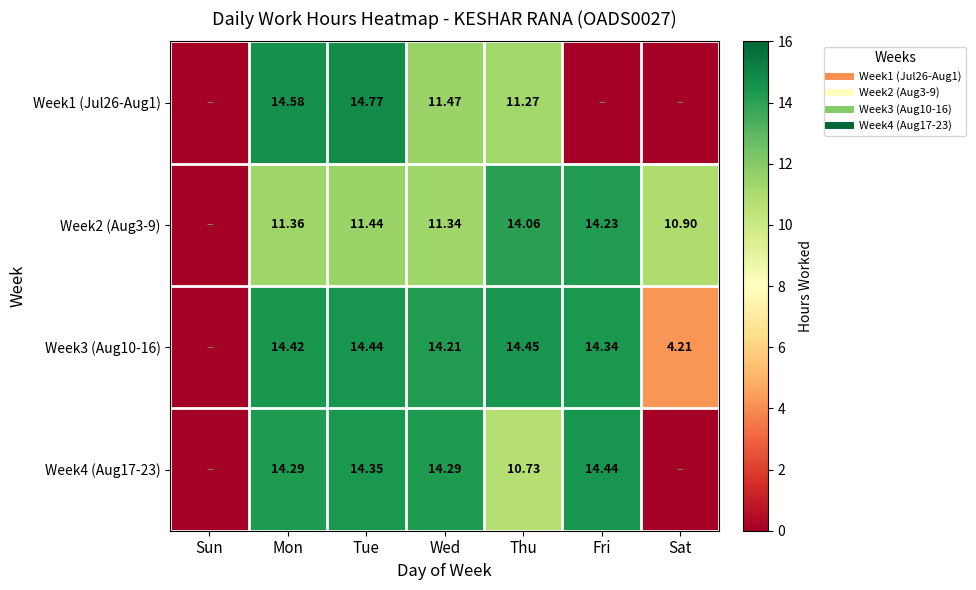

How many values in Week2 (Aug3-9) are above zero?

6